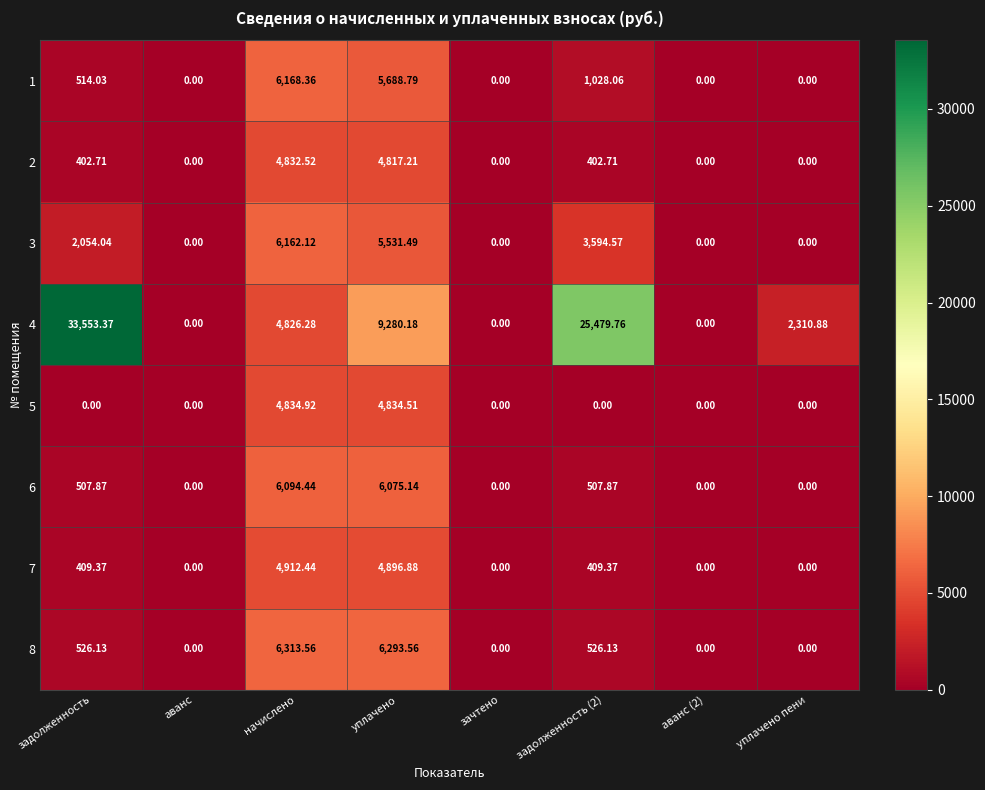

How many data points in 3 are above 2054?

4